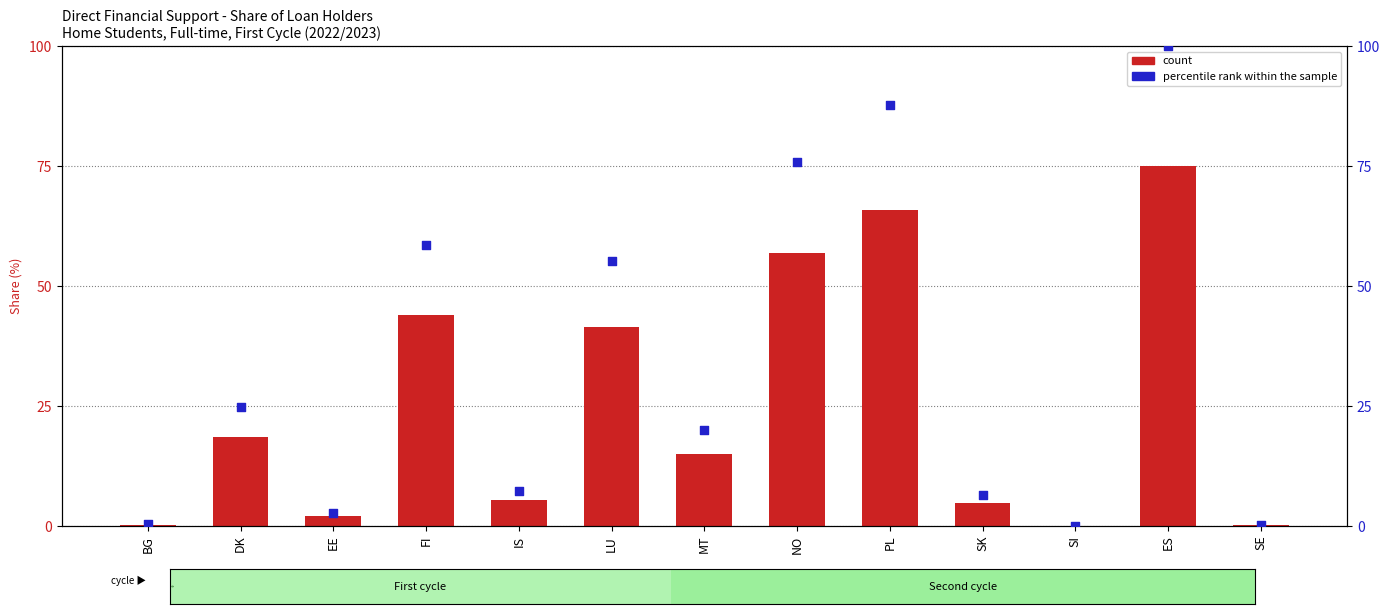

Which series contains the lowest Y value?

count